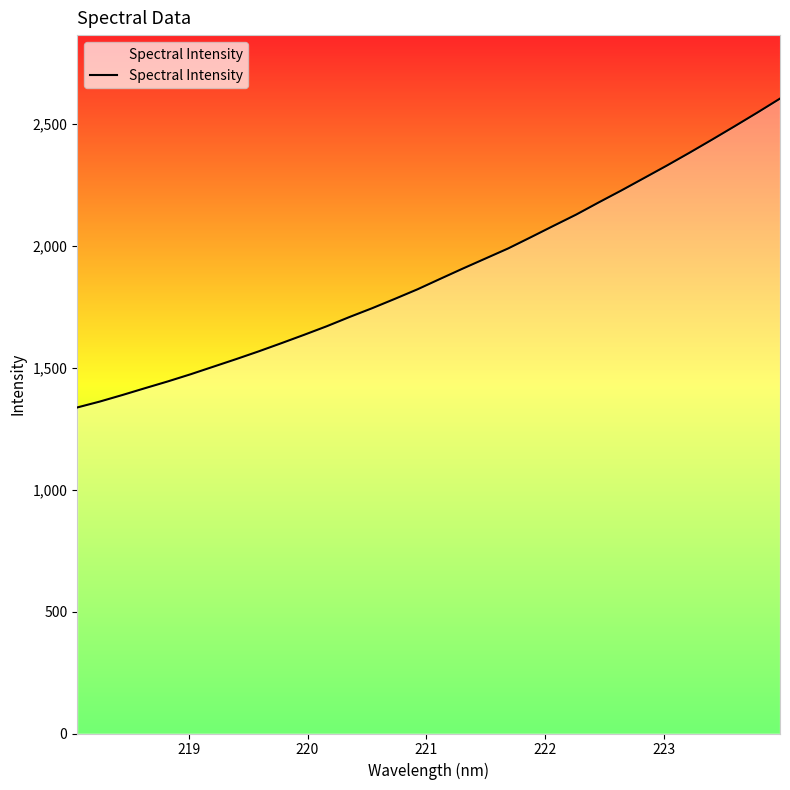

What is the difference between the maximum and minimum values?

1267.5